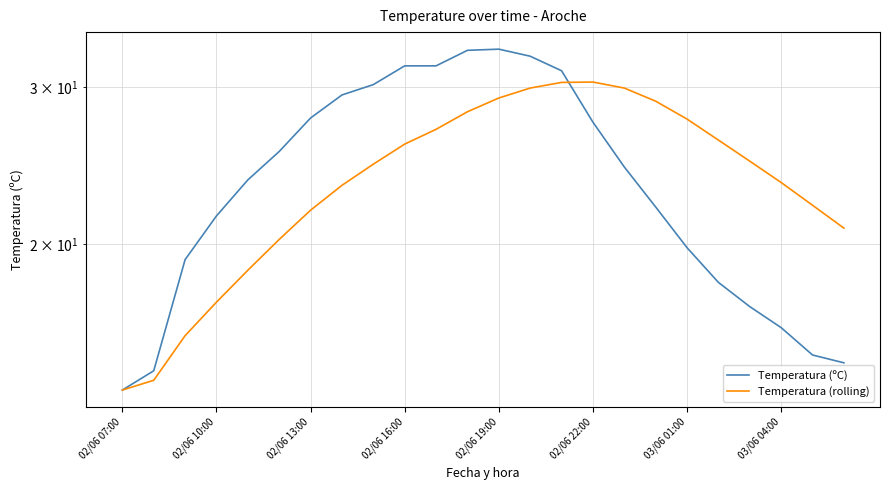

Which category has the highest value in the Temperatura (rolling) series?

02/06 22:00